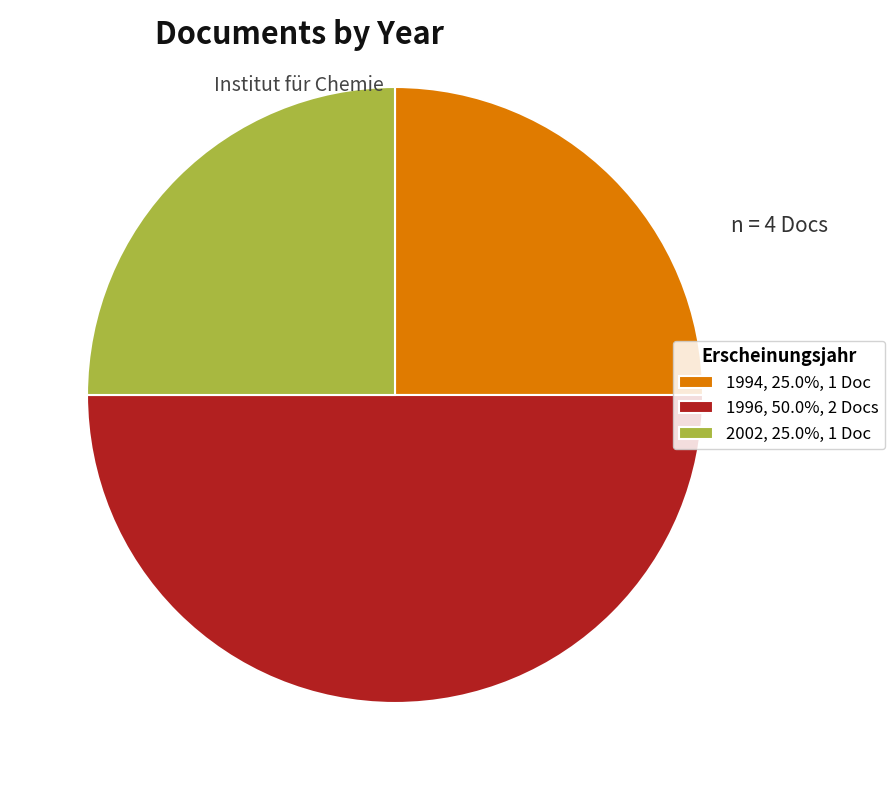

Does 2002, 25.0%, 1 Doc represent more than half of the total?

No